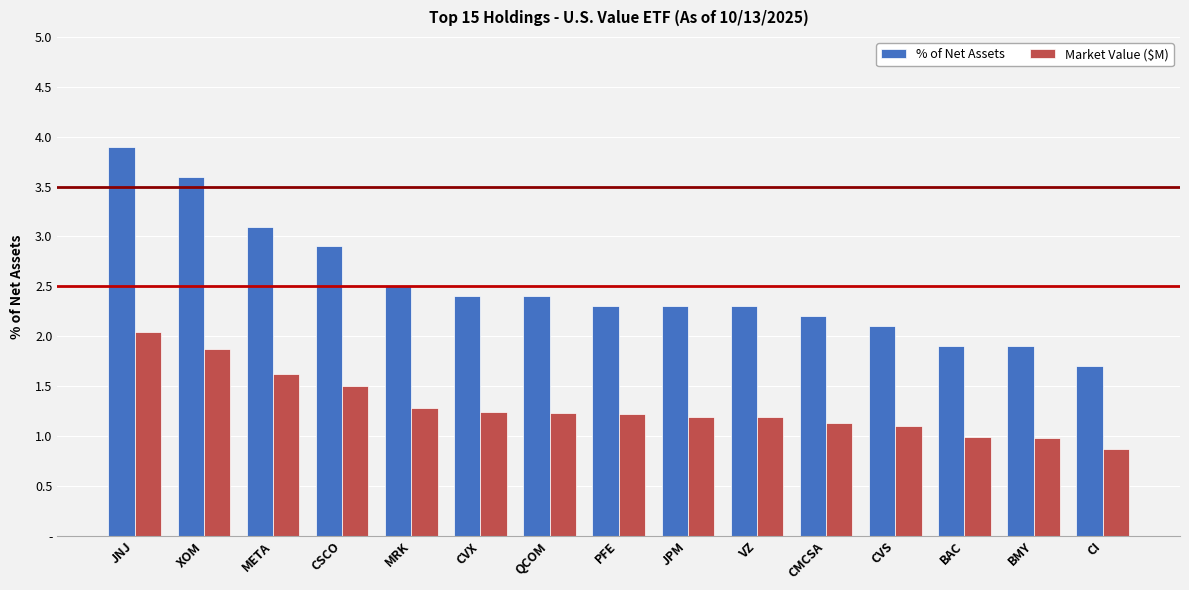

What are all the series names shown in the legend?

% of Net Assets, Market Value ($M)